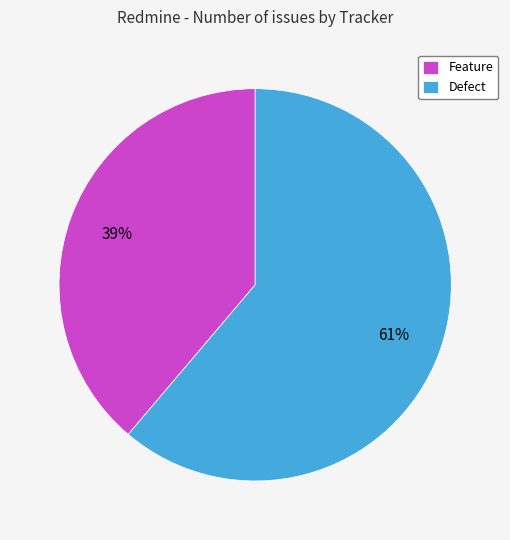

Rank the categories by value from lowest to highest.

Feature, Defect